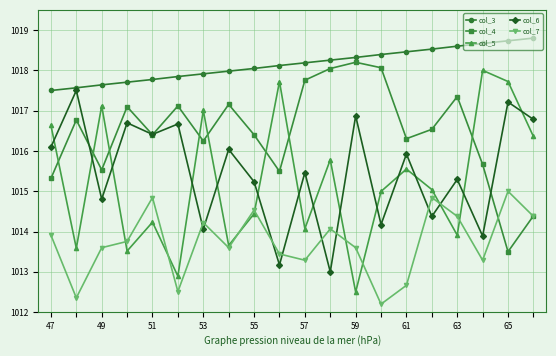

Does the chart have visible grid lines?

Yes